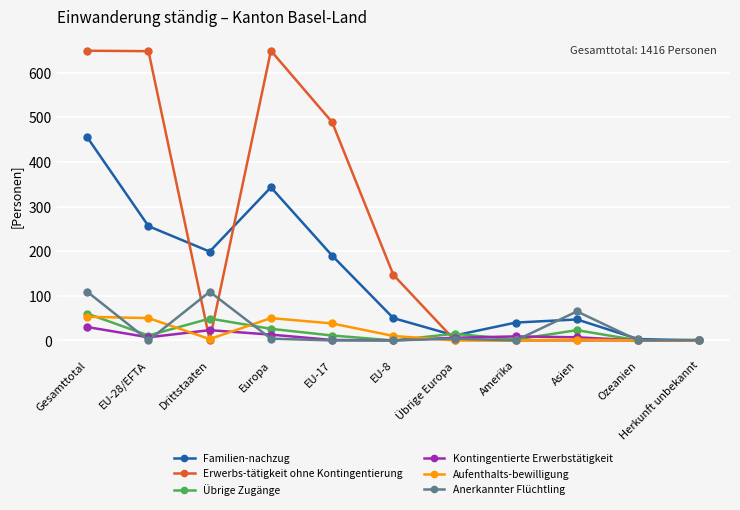

True or false: Anerkannter Flüchtling has a value of 56 at Gesamttotal.

False